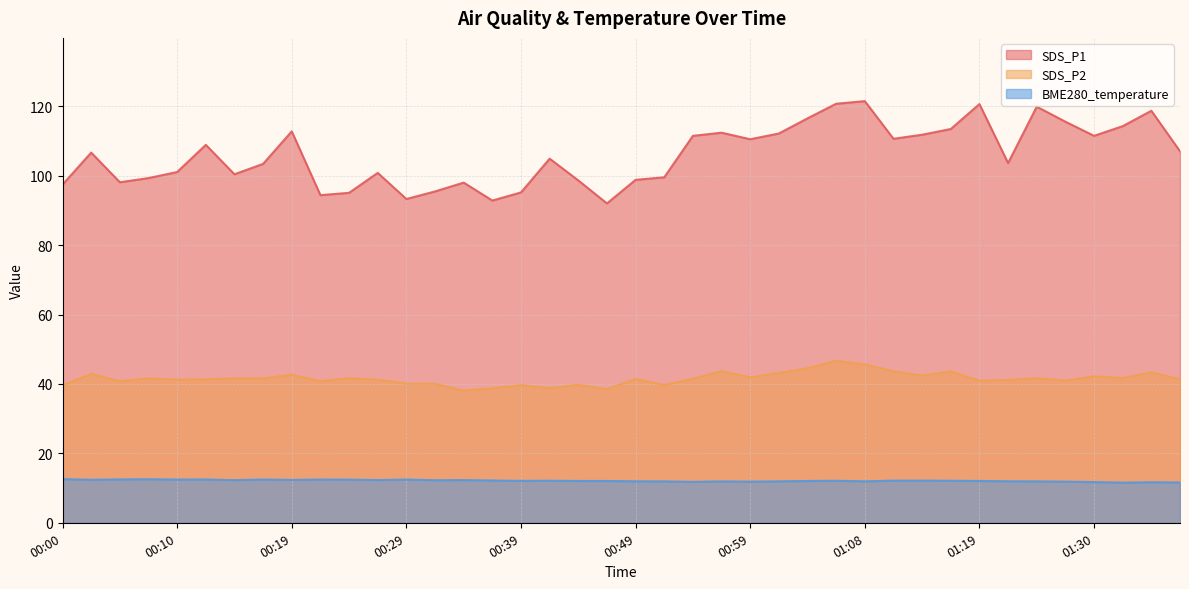

What is the sum of the SDS_P1 values at 00:24 and 01:28?

210.7